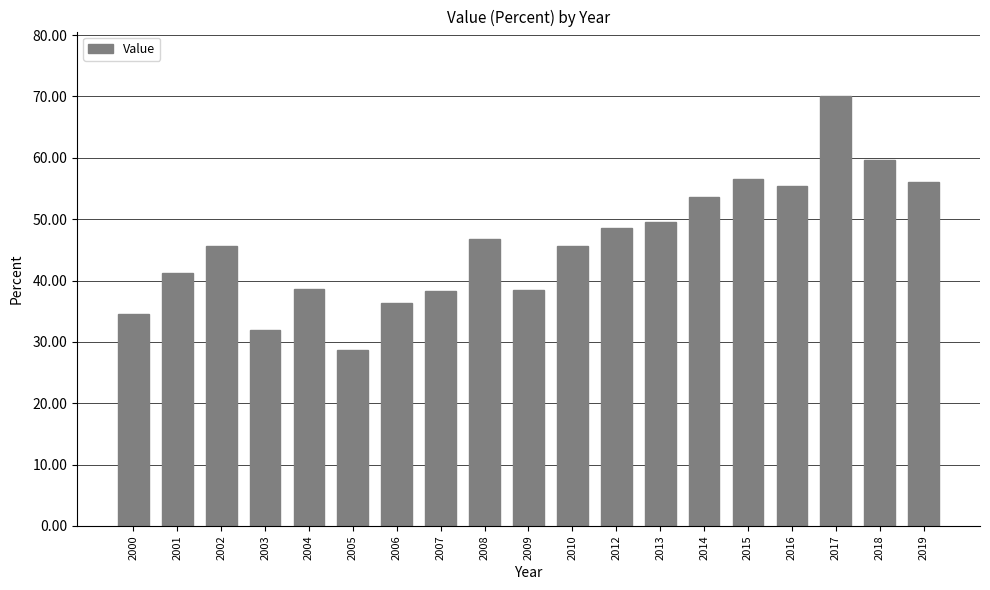

The value at 2006 is 36.3. True or false?

True